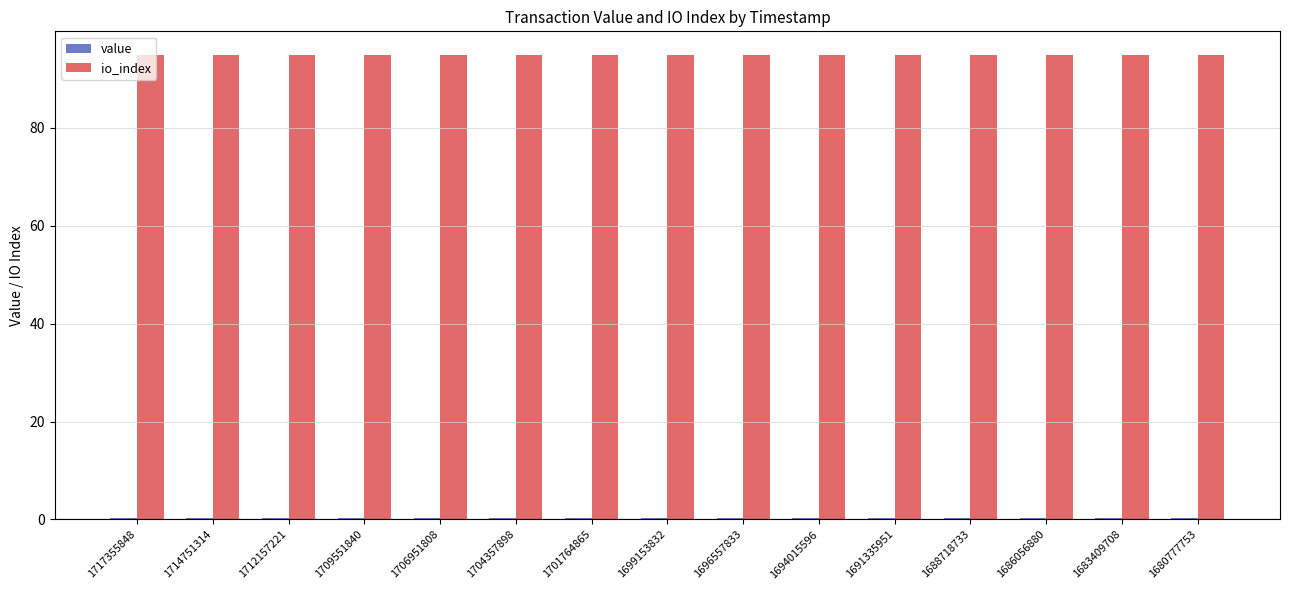

Is it true that io_index equals 95.0 at 1694015596?

True